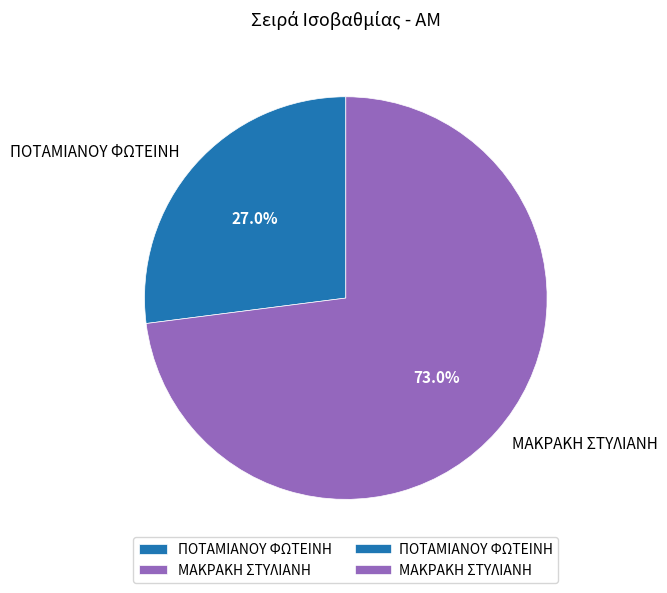

What is the largest slice in the pie chart?

ΜΑΚΡΑΚΗ ΣΤΥΛΙΑΝΗ